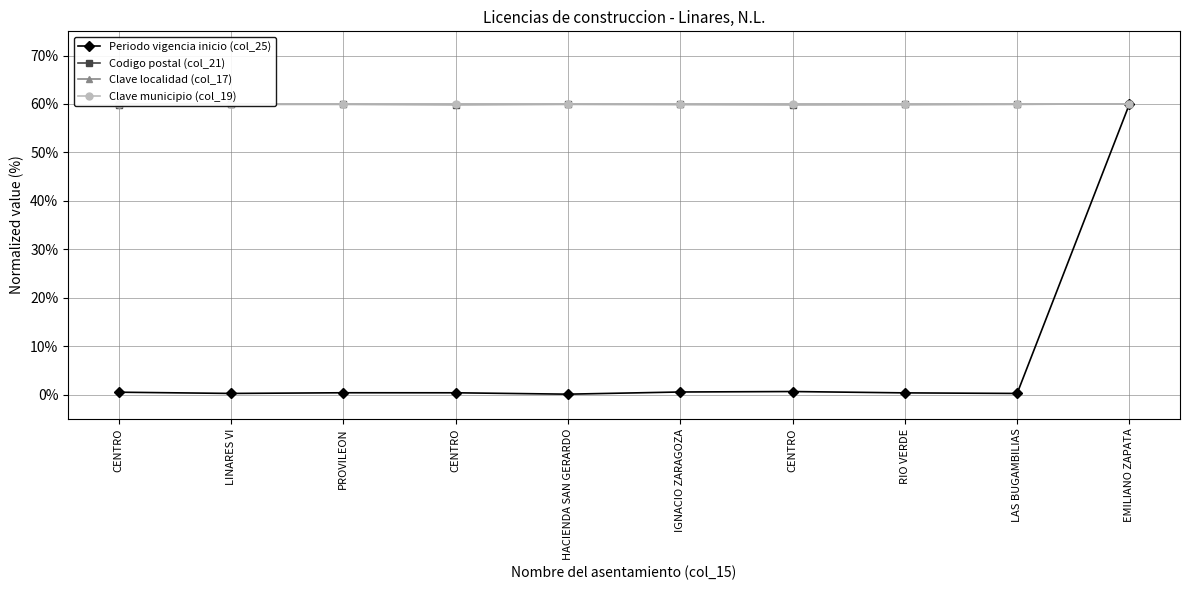

True or false: Clave localidad (col_17) and Codigo postal (col_21) intersect in this chart.

False